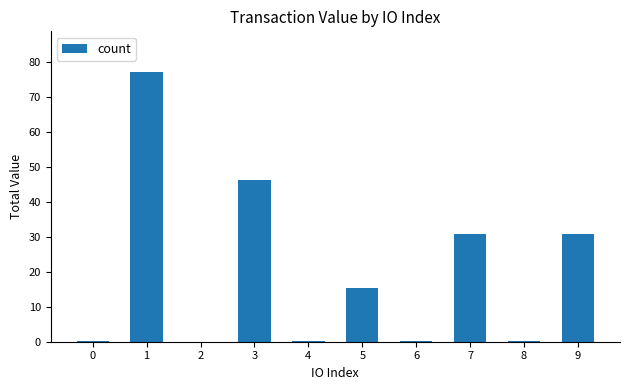

What is the sum of all values?

201.0